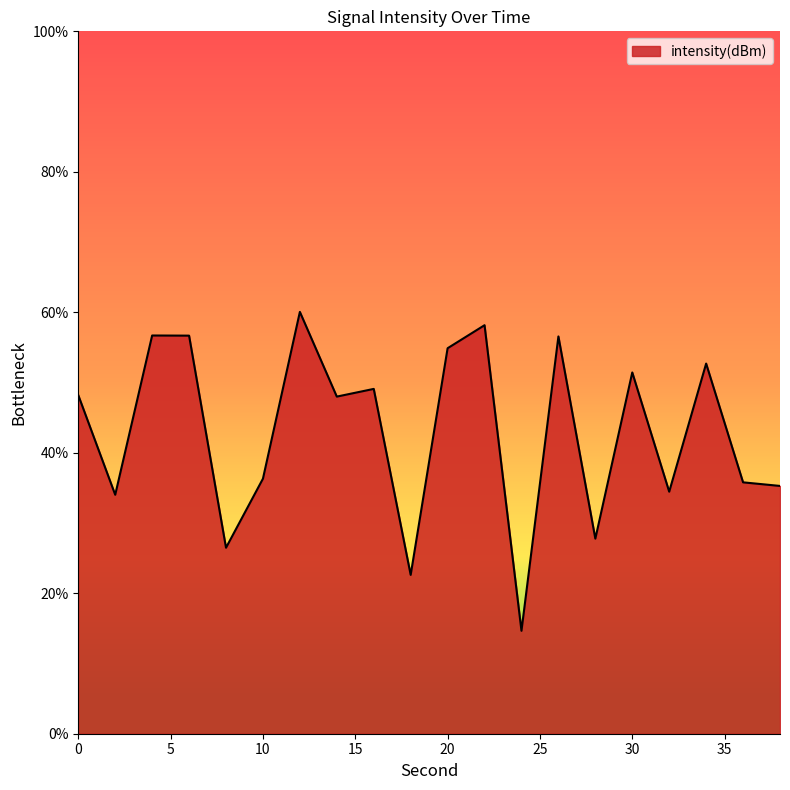

What is the difference between the maximum and minimum values?

45.4